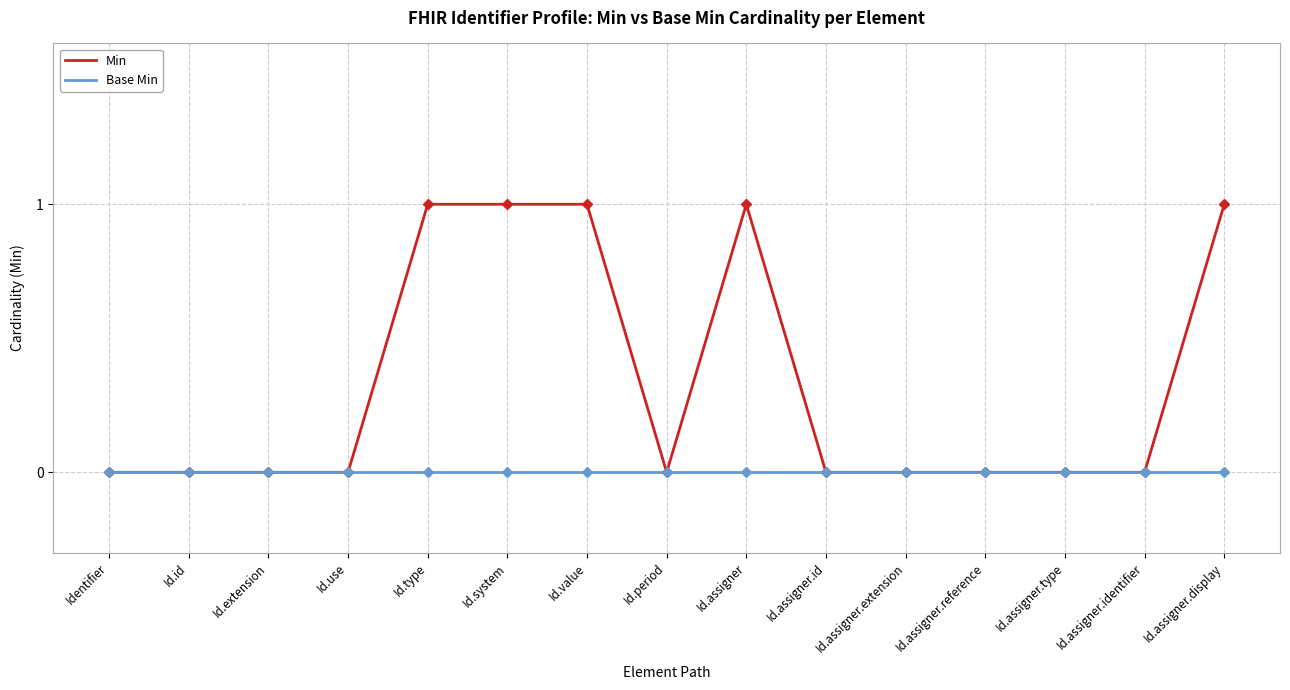

Which series changed the most between Id.use and Id.assigner?

Min